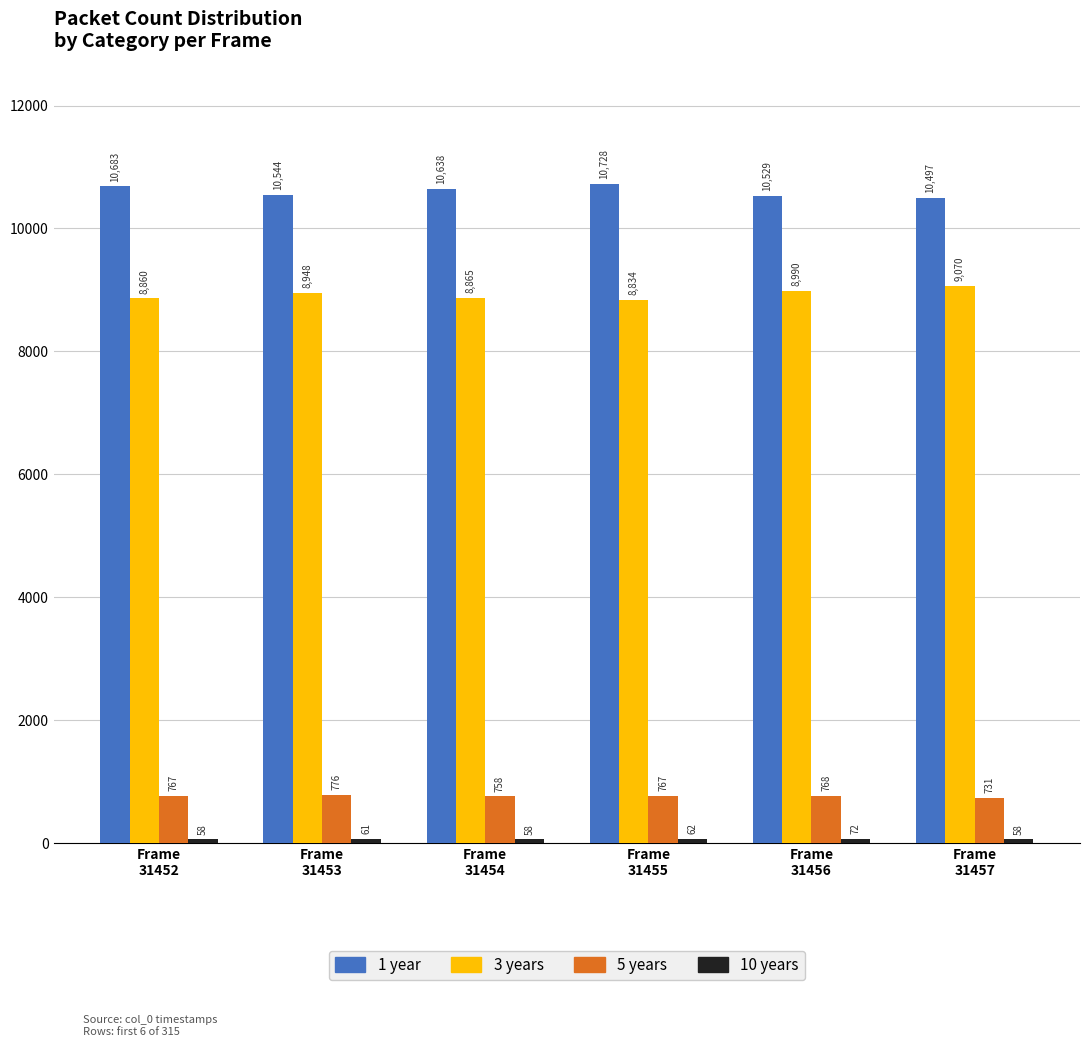

How many groups of bars are there?

6